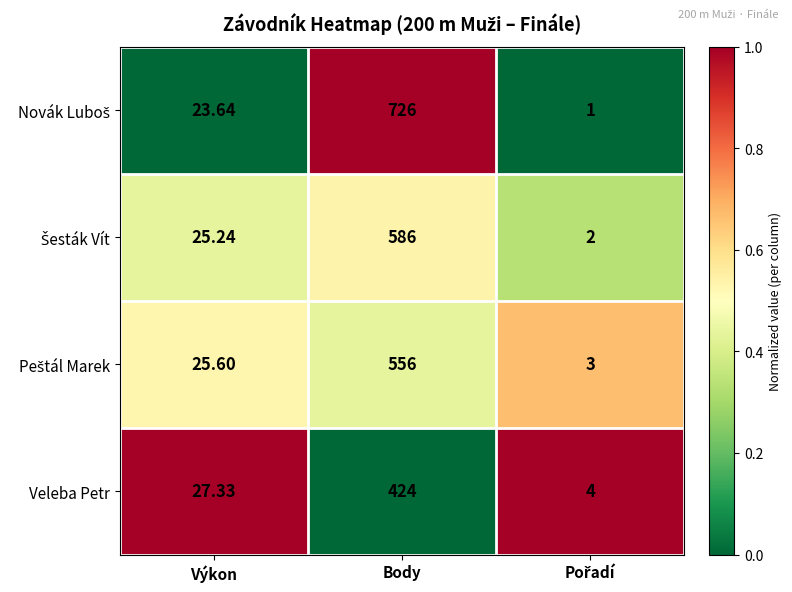

Which label corresponds to the largest value in the chart?

Body